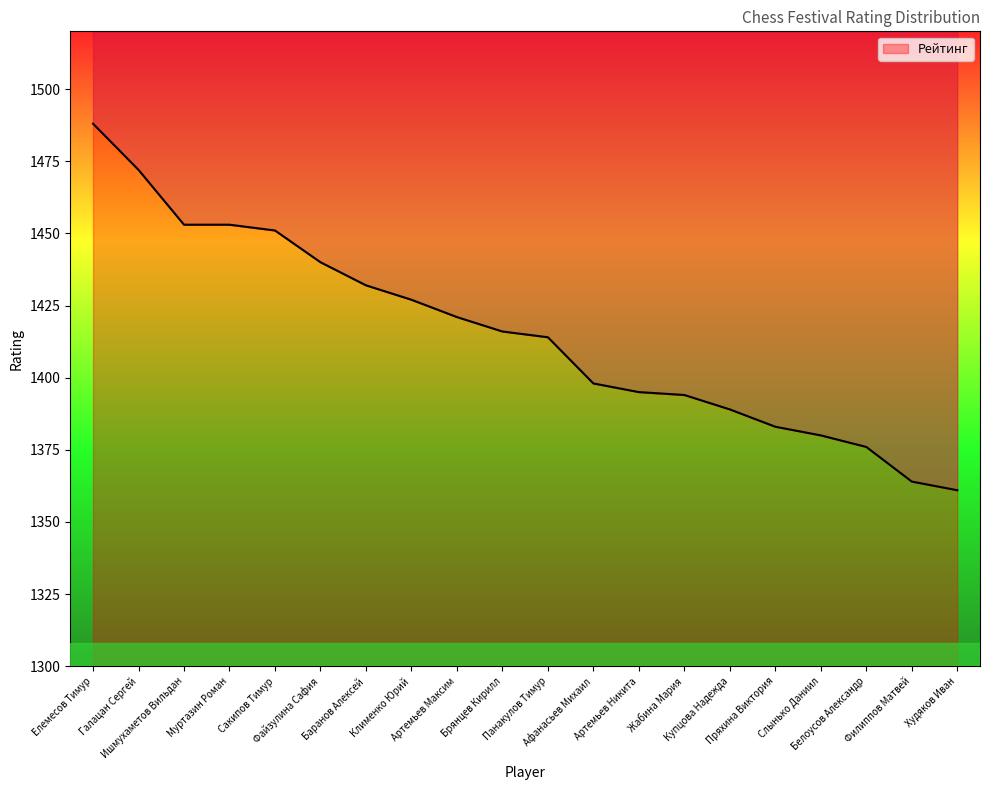

The value at Артемьев Максим is 1421. True or false?

True